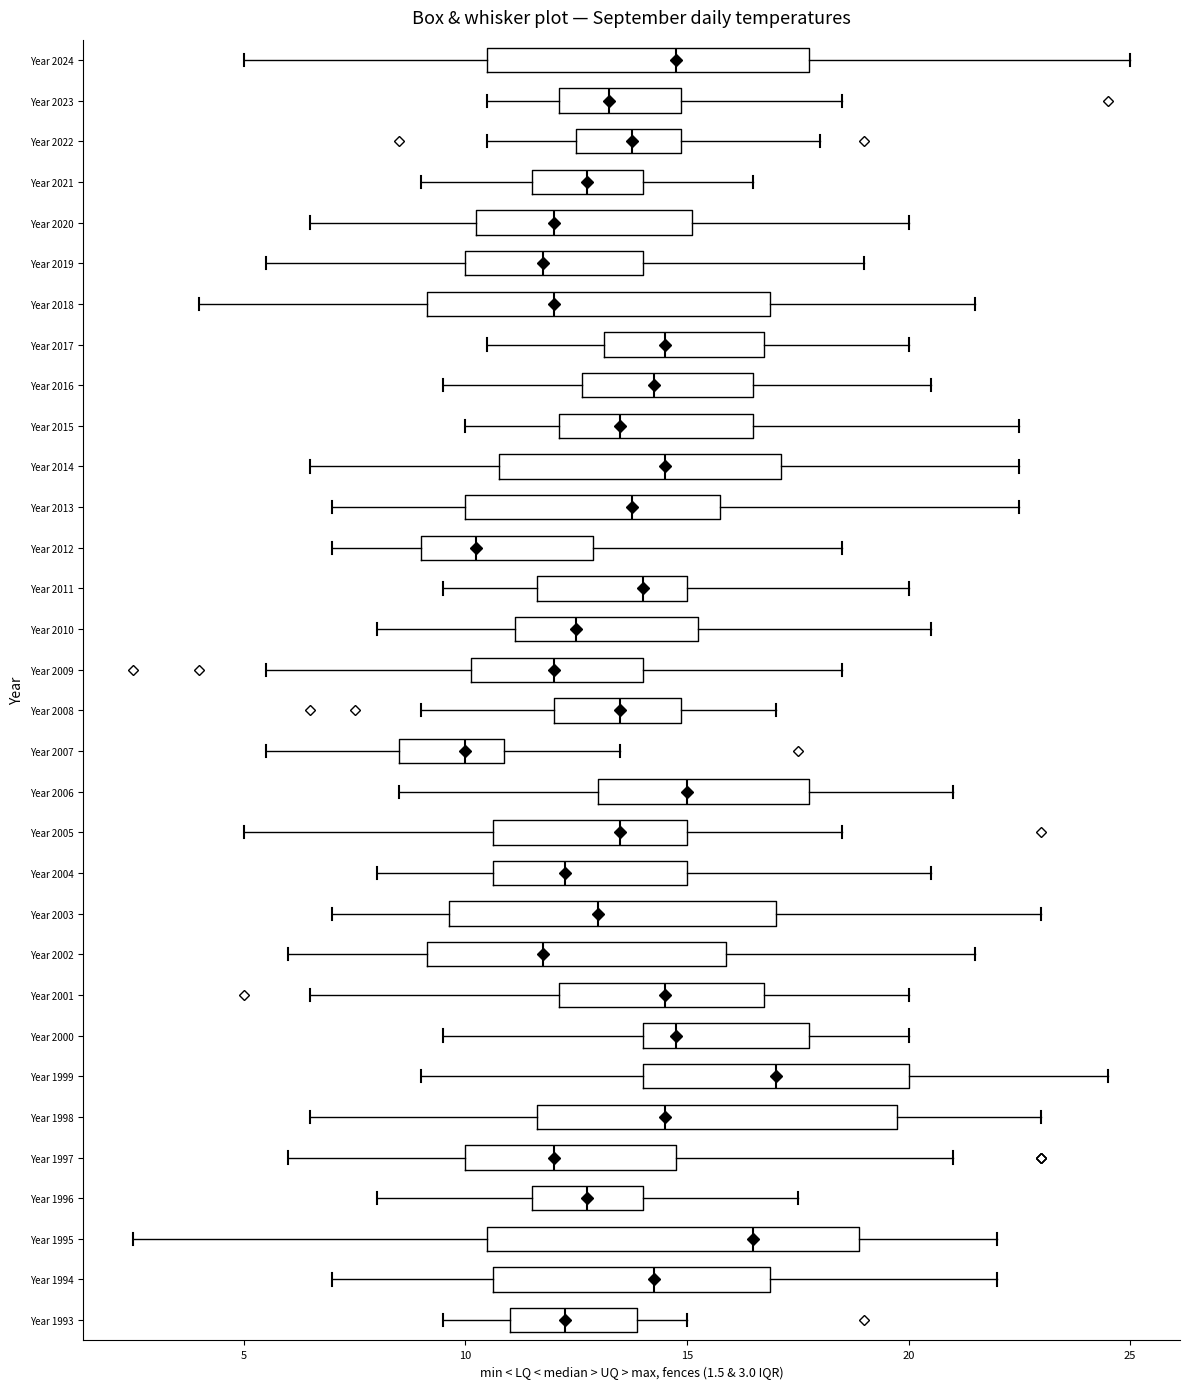

Reading bottom to top, read every box against the x-axis: the position of its median line, the range the box covers, and the ends of its whiskers. The values are not printed on the chart, so give them approximately, as read against the axis.

Year 1993: median 12.5, box 11.0 to 14.0, whiskers 9.5 to 15.0
Year 1994: median 14.5, box 10.5 to 17.0, whiskers 7.0 to 22.0
Year 1995: median 16.5, box 10.5 to 19.0, whiskers 2.5 to 22.0
Year 1996: median 13.0, box 11.5 to 14.0, whiskers 8.0 to 17.5
Year 1997: median 12.0, box 10.0 to 15.0, whiskers 6.0 to 21.0
Year 1998: median 14.5, box 11.5 to 20.0, whiskers 6.5 to 23.0
Year 1999: median 17.0, box 14.0 to 20.0, whiskers 9.0 to 24.5
Year 2000: median 15.0, box 14.0 to 18.0, whiskers 9.5 to 20.0
Year 2001: median 14.5, box 12.0 to 17.0, whiskers 6.5 to 20.0
Year 2002: median 12.0, box 9.0 to 16.0, whiskers 6.0 to 21.5
Year 2003: median 13.0, box 9.5 to 17.0, whiskers 7.0 to 23.0
Year 2004: median 12.5, box 10.5 to 15.0, whiskers 8.0 to 20.5
Year 2005: median 13.5, box 10.5 to 15.0, whiskers 5.0 to 18.5
Year 2006: median 15.0, box 13.0 to 18.0, whiskers 8.5 to 21.0
Year 2007: median 10.0, box 8.5 to 11.0, whiskers 5.5 to 13.5
Year 2008: median 13.5, box 12.0 to 15.0, whiskers 9.0 to 17.0
Year 2009: median 12.0, box 10.0 to 14.0, whiskers 5.5 to 18.5
Year 2010: median 12.5, box 11.0 to 15.5, whiskers 8.0 to 20.5
Year 2011: median 14.0, box 11.5 to 15.0, whiskers 9.5 to 20.0
Year 2012: median 10.5, box 9.0 to 13.0, whiskers 7.0 to 18.5
Year 2013: median 14.0, box 10.0 to 16.0, whiskers 7.0 to 22.5
Year 2014: median 14.5, box 11.0 to 17.0, whiskers 6.5 to 22.5
Year 2015: median 13.5, box 12.0 to 16.5, whiskers 10.0 to 22.5
Year 2016: median 14.5, box 12.5 to 16.5, whiskers 9.5 to 20.5
Year 2017: median 14.5, box 13.0 to 17.0, whiskers 10.5 to 20.0
Year 2018: median 12.0, box 9.0 to 17.0, whiskers 4.0 to 21.5
Year 2019: median 12.0, box 10.0 to 14.0, whiskers 5.5 to 19.0
Year 2020: median 12.0, box 10.5 to 15.0, whiskers 6.5 to 20.0
Year 2021: median 13.0, box 11.5 to 14.0, whiskers 9.0 to 16.5
Year 2022: median 14.0, box 12.5 to 15.0, whiskers 10.5 to 18.0
Year 2023: median 13.5, box 12.0 to 15.0, whiskers 10.5 to 18.5
Year 2024: median 15.0, box 10.5 to 18.0, whiskers 5.0 to 25.0